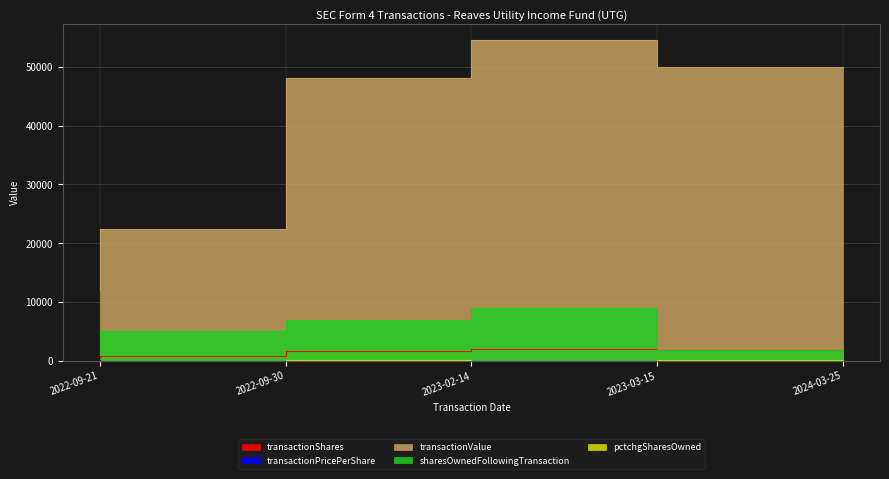

How many interior local peaks does the transactionValue series have?

1